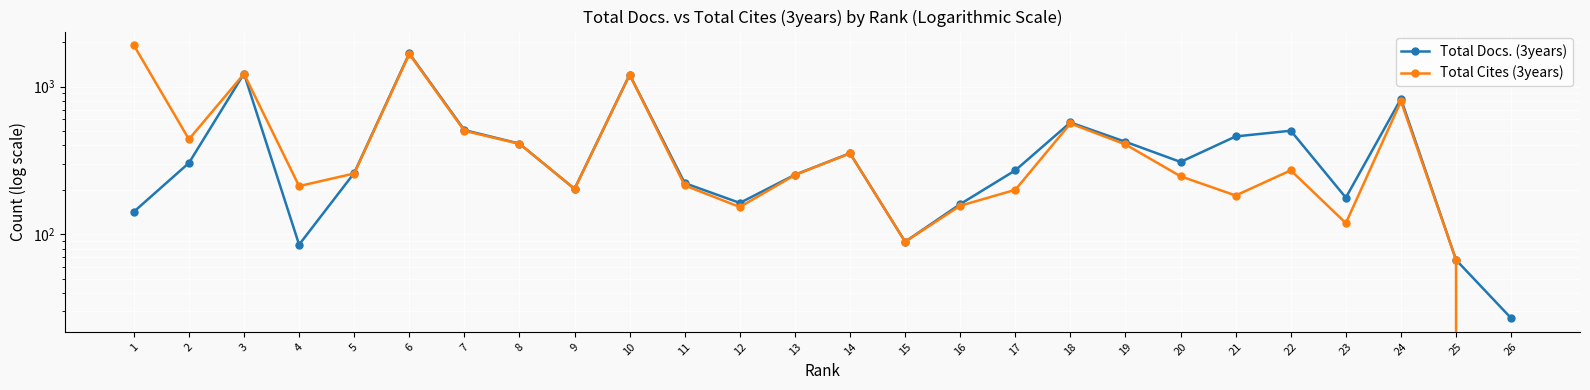

What is the value of the Total Docs. (3years) point at the 14th from the left?

354